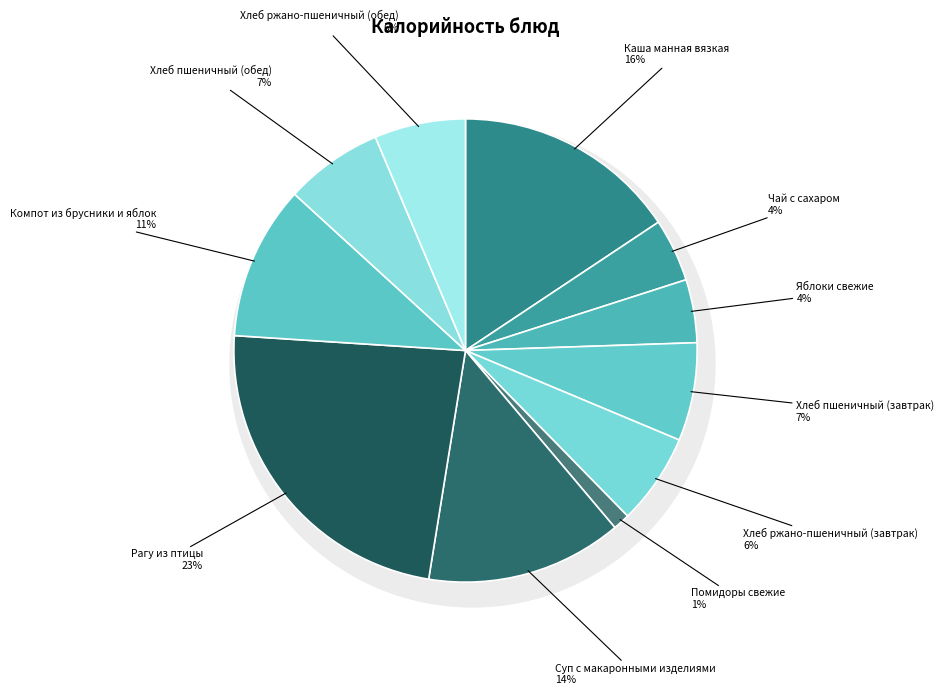

Is there a majority slice in this chart?

No